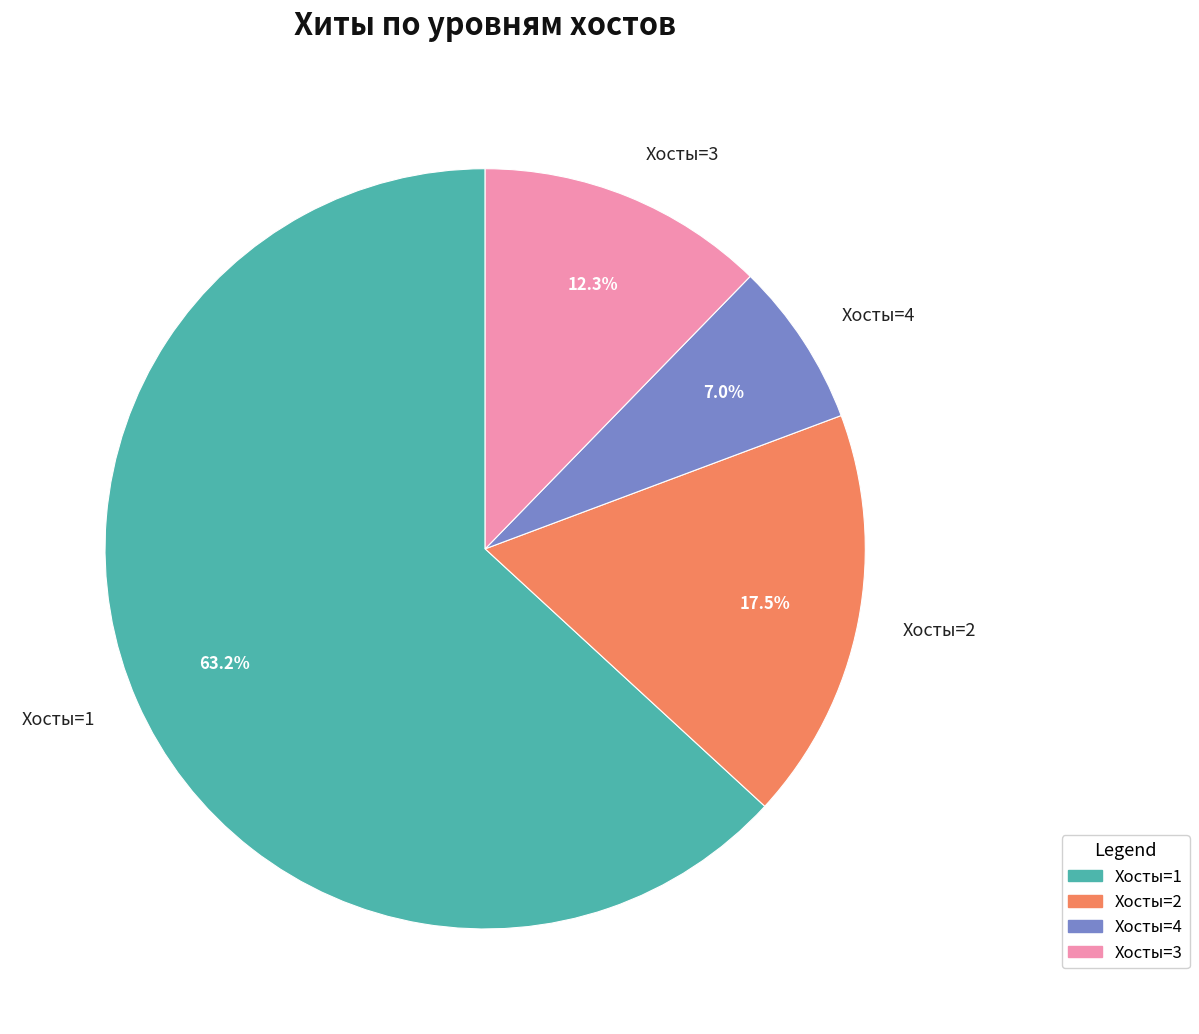

What portion of the pie excludes Хосты=2?

82.5%